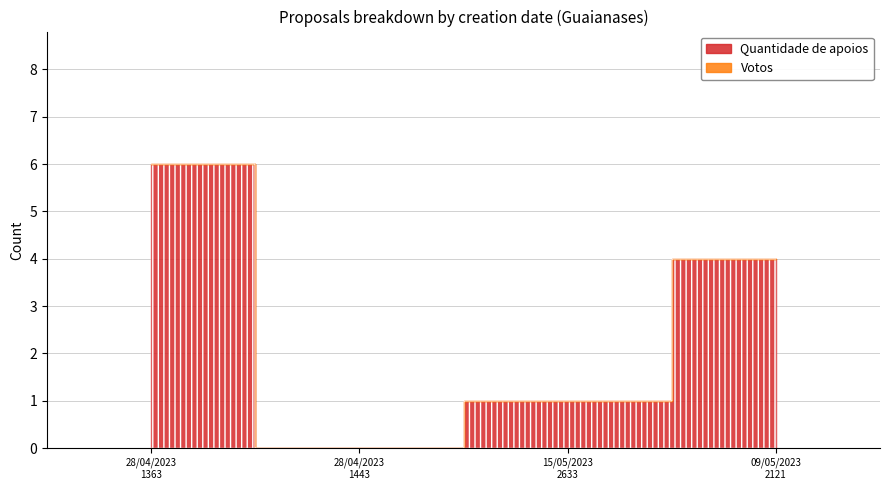

Which category has the highest value in the Quantidade de apoios series?

28/04/2023
1363